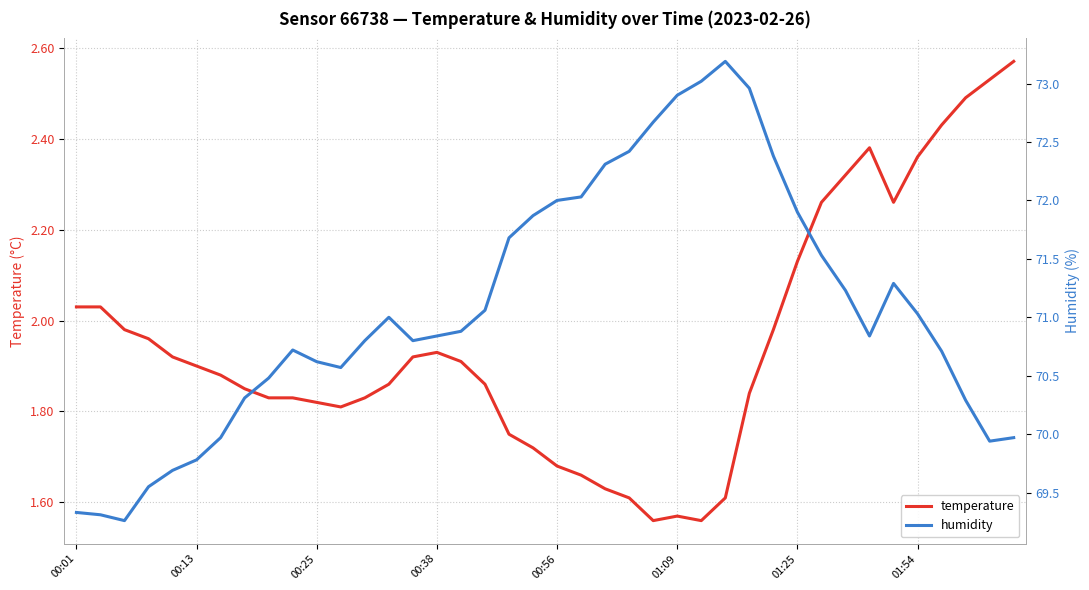

How many lines are shown in the chart?

2